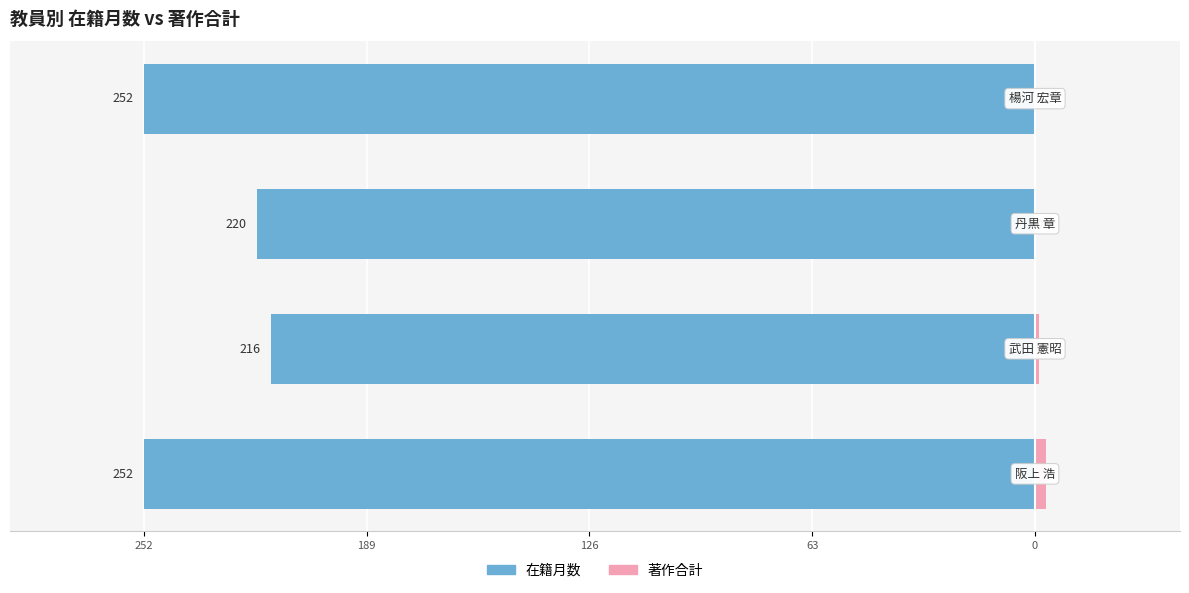

How many categories are shown in the chart?

4